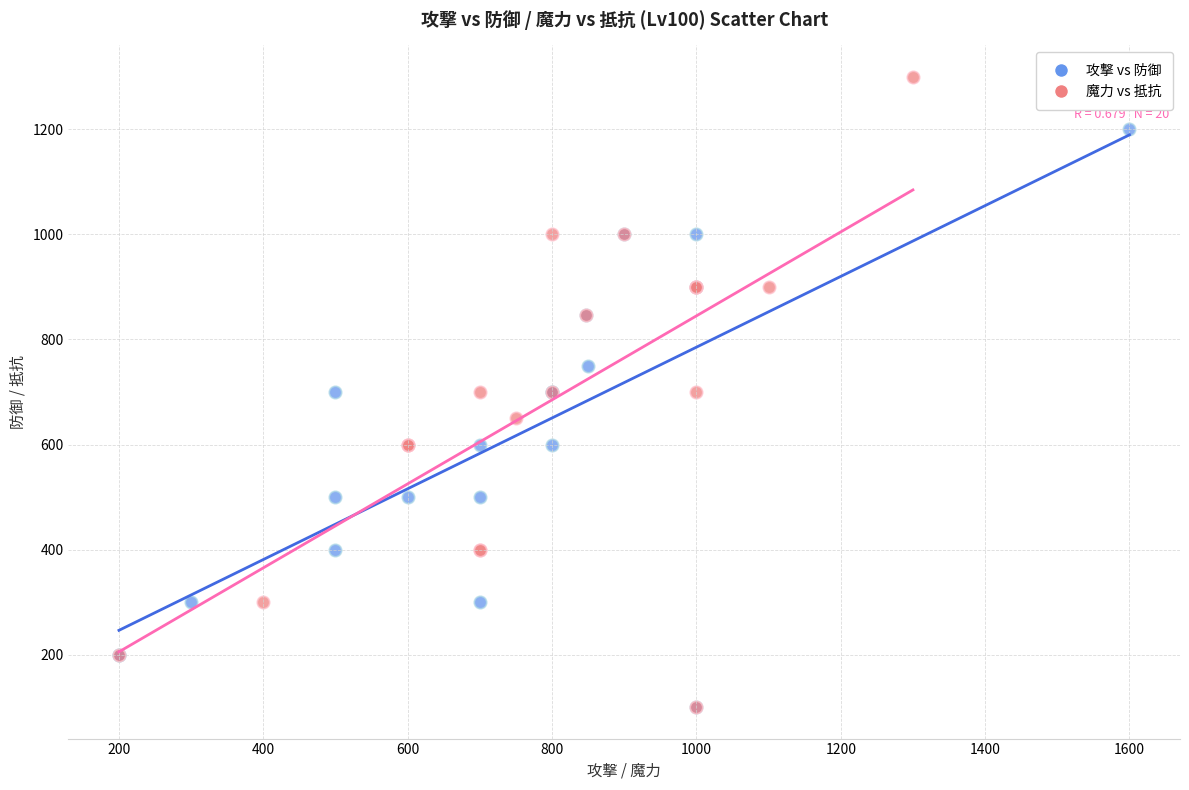

Which series has the largest Y range (max minus min)?

魔力 vs 抵抗